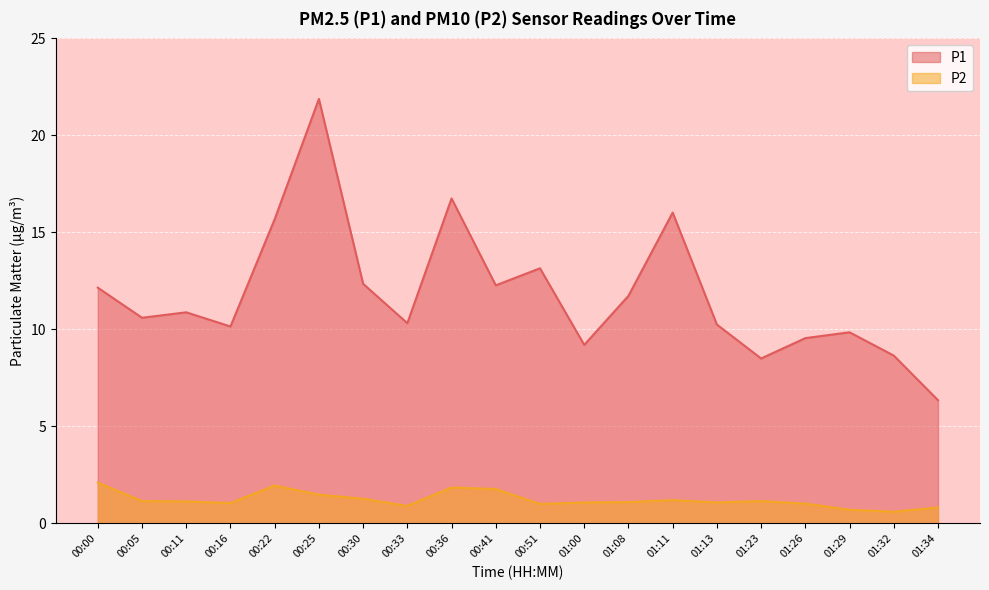

What is the sum of all P1 values?

236.3